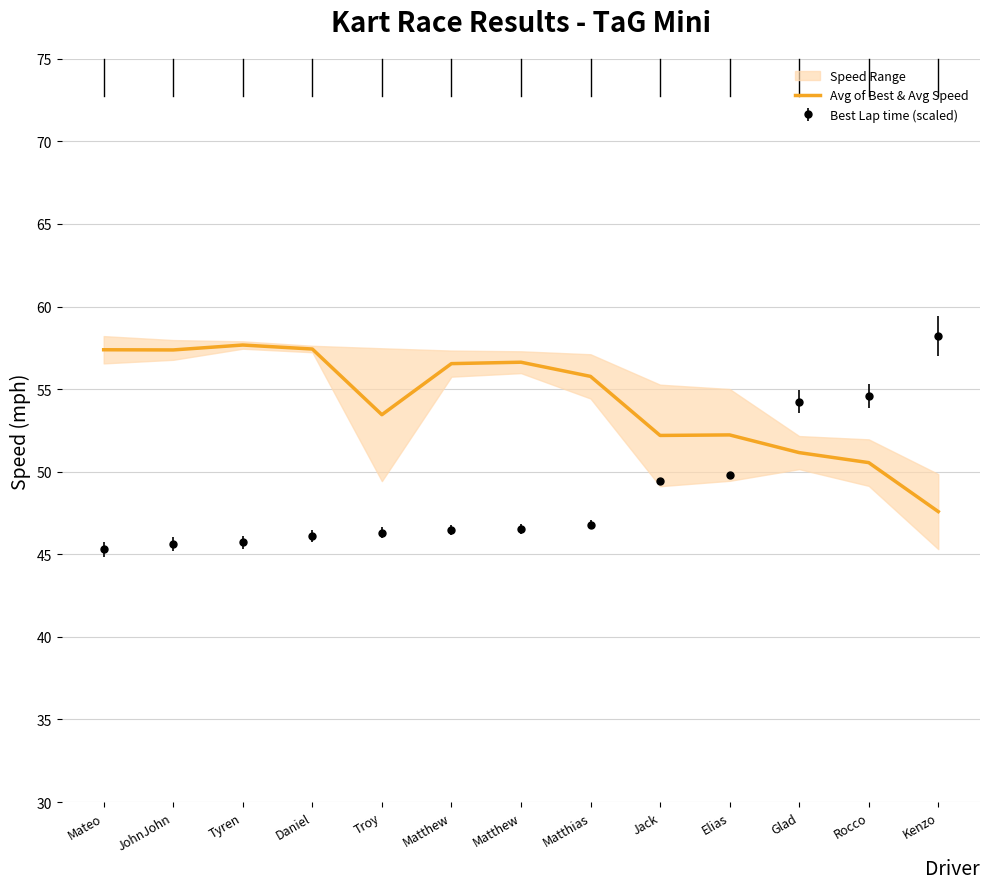

At which category does the data reach its first local valley?

JohnJohn